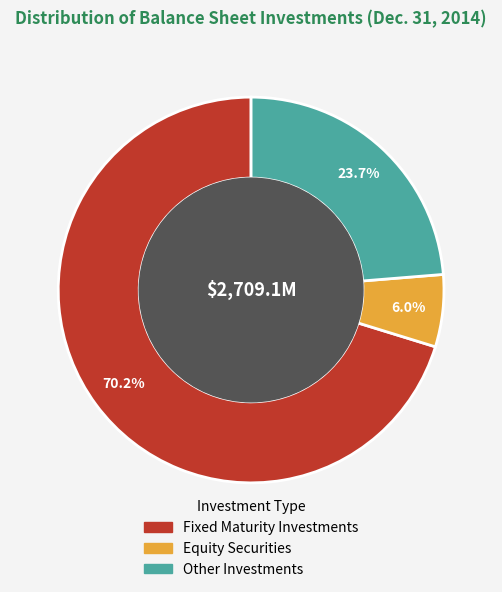

To the nearest percent, what is the difference between the Other Investments and Equity Securities slice percentages?

18%